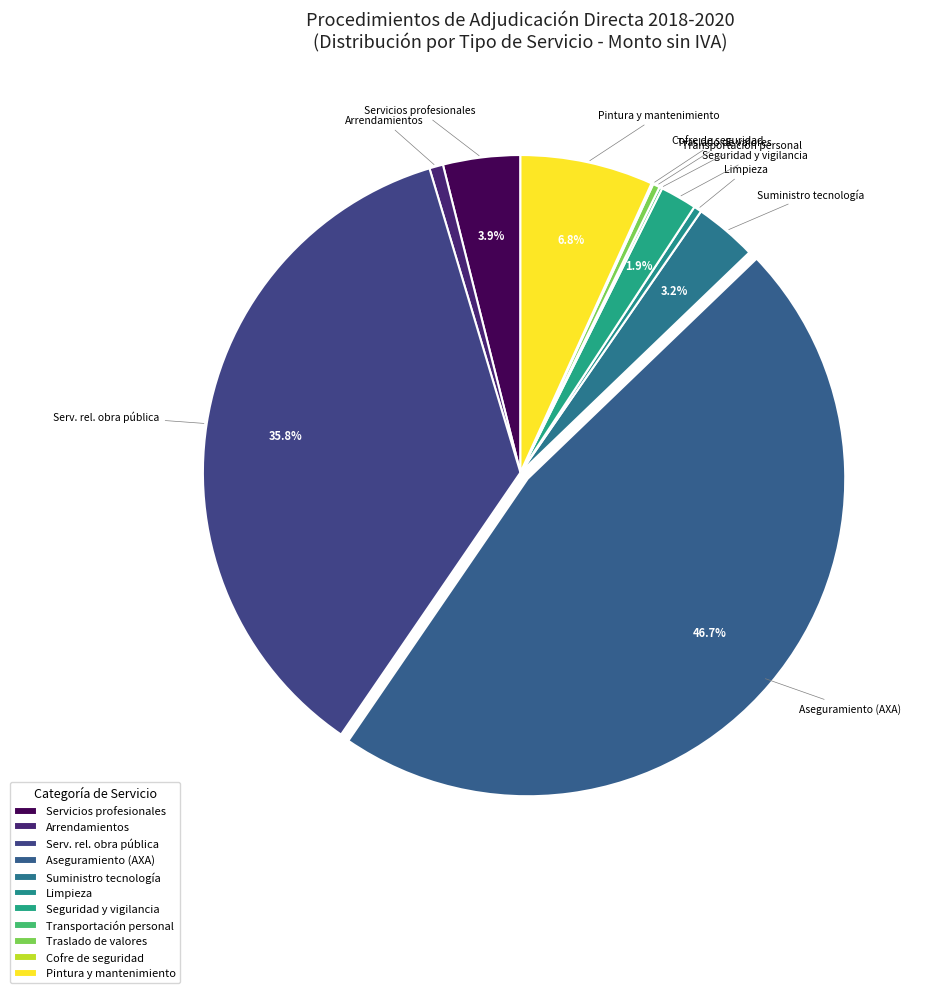

Count the number of slices in the pie.

11